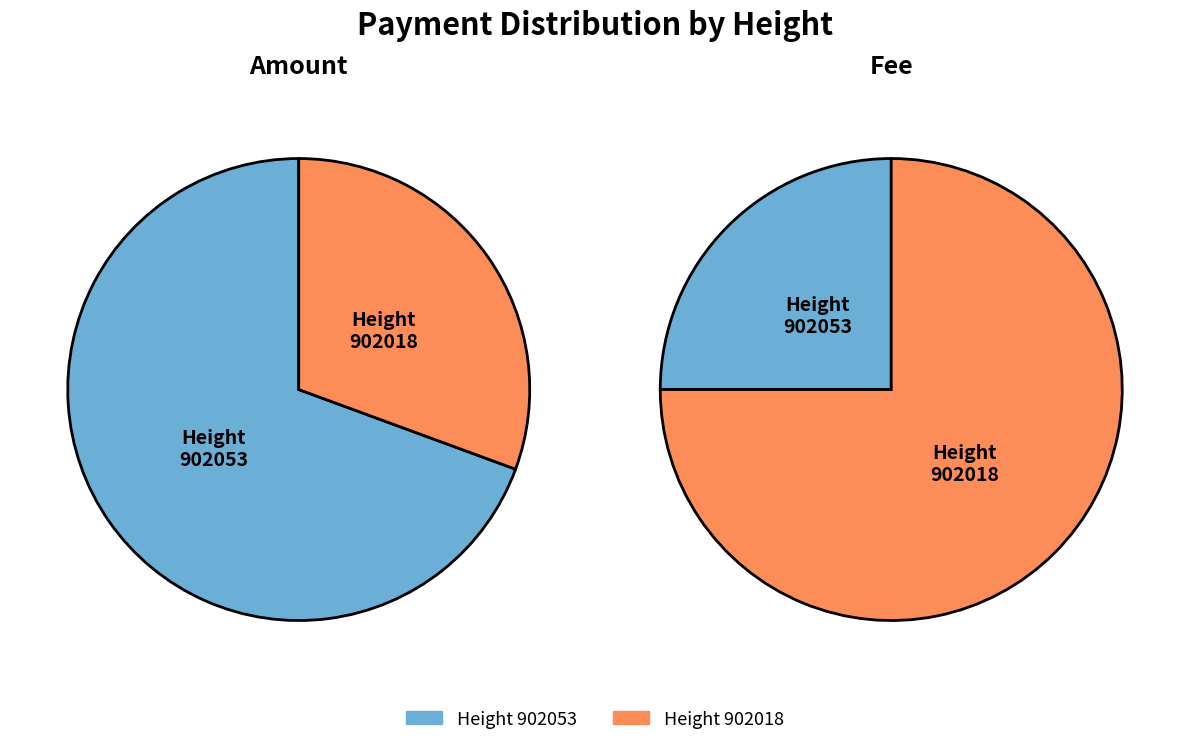

What percentage is the 902018 slice, to the nearest percent?

75%